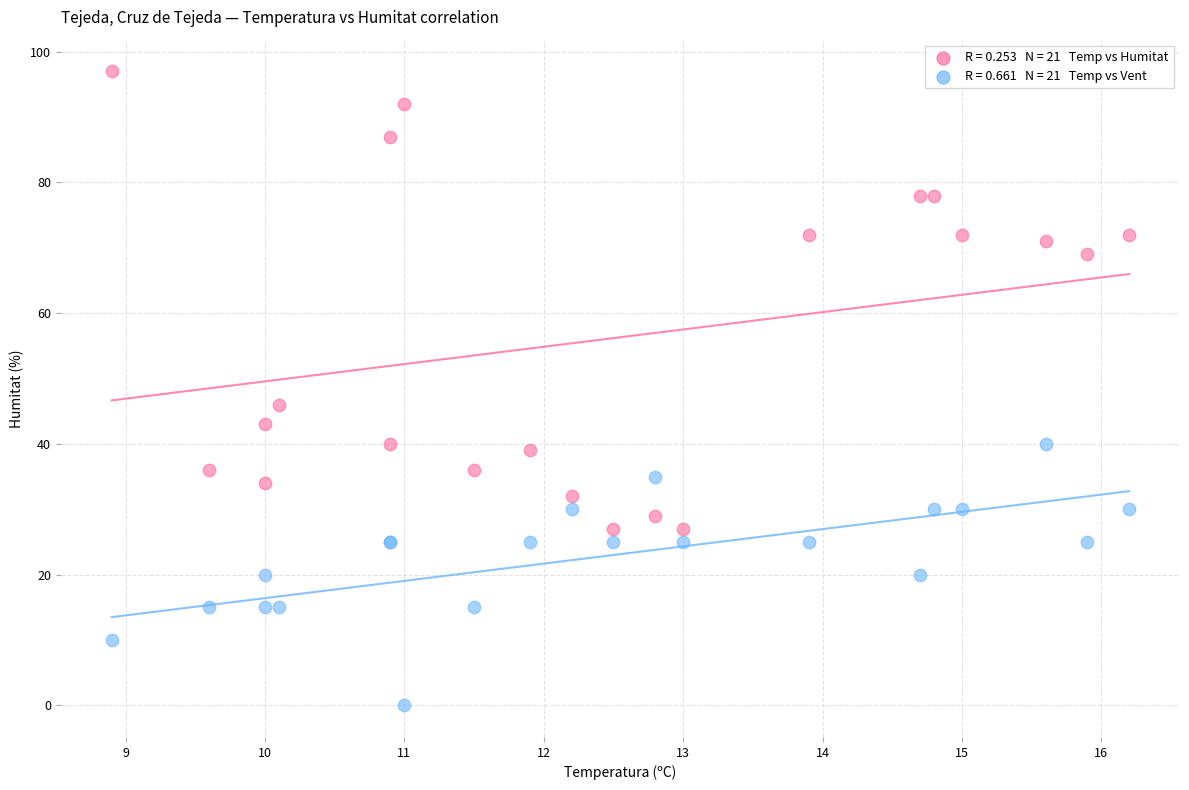

Across all series, what Y value is closest to 48?

46